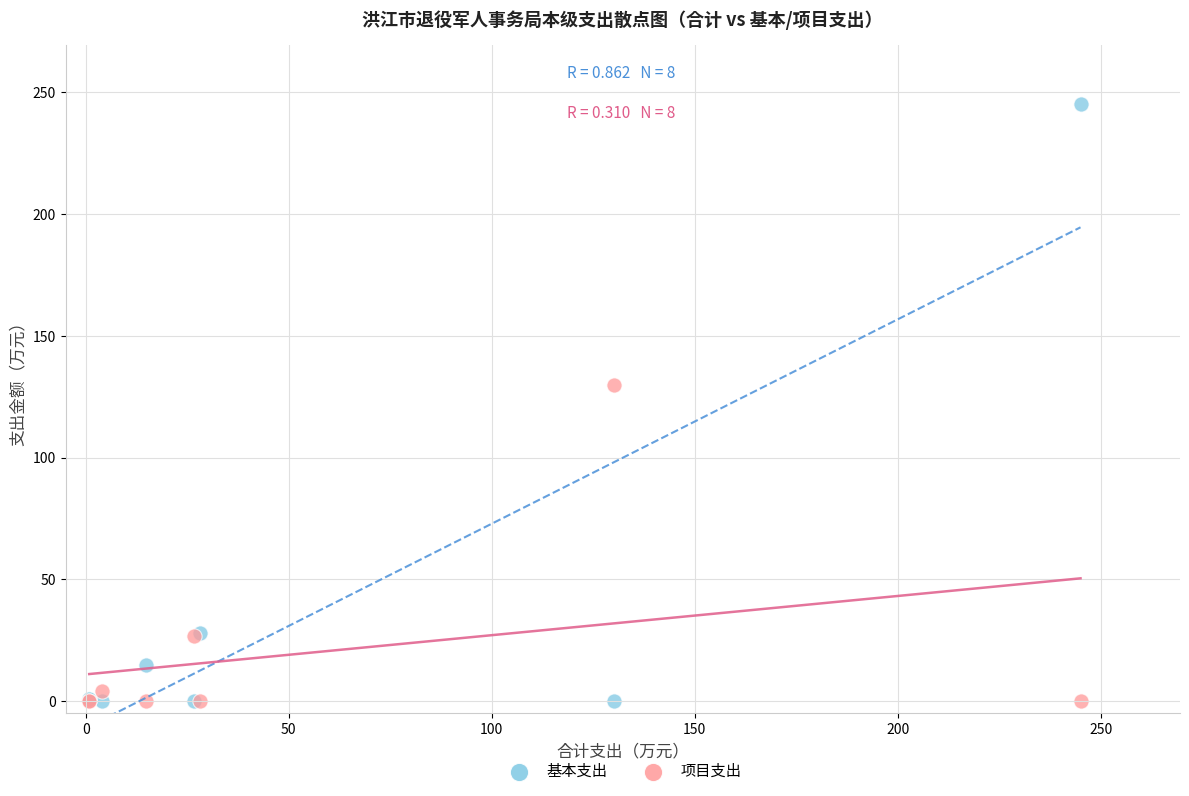

What are all the series names shown in the legend?

基本支出, 项目支出